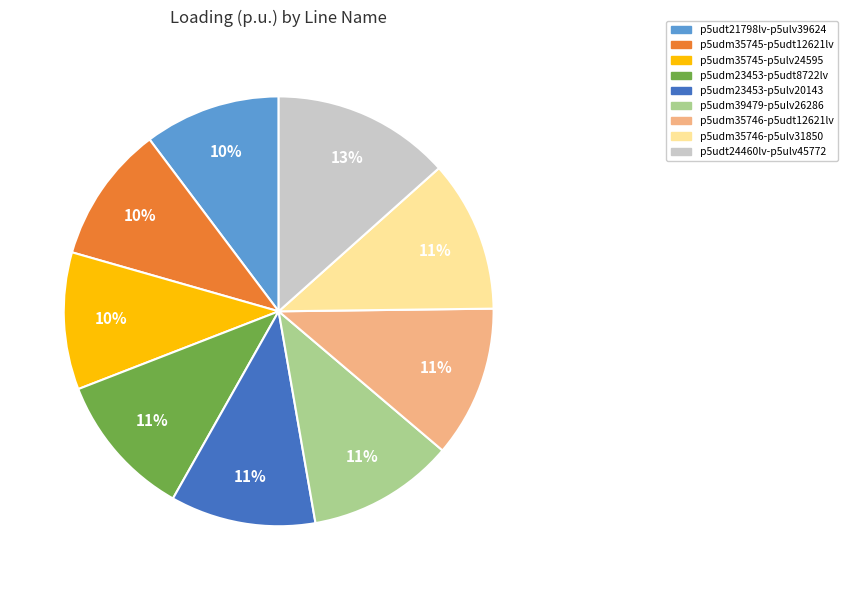

Is there any slice that represents more than half of the pie?

No